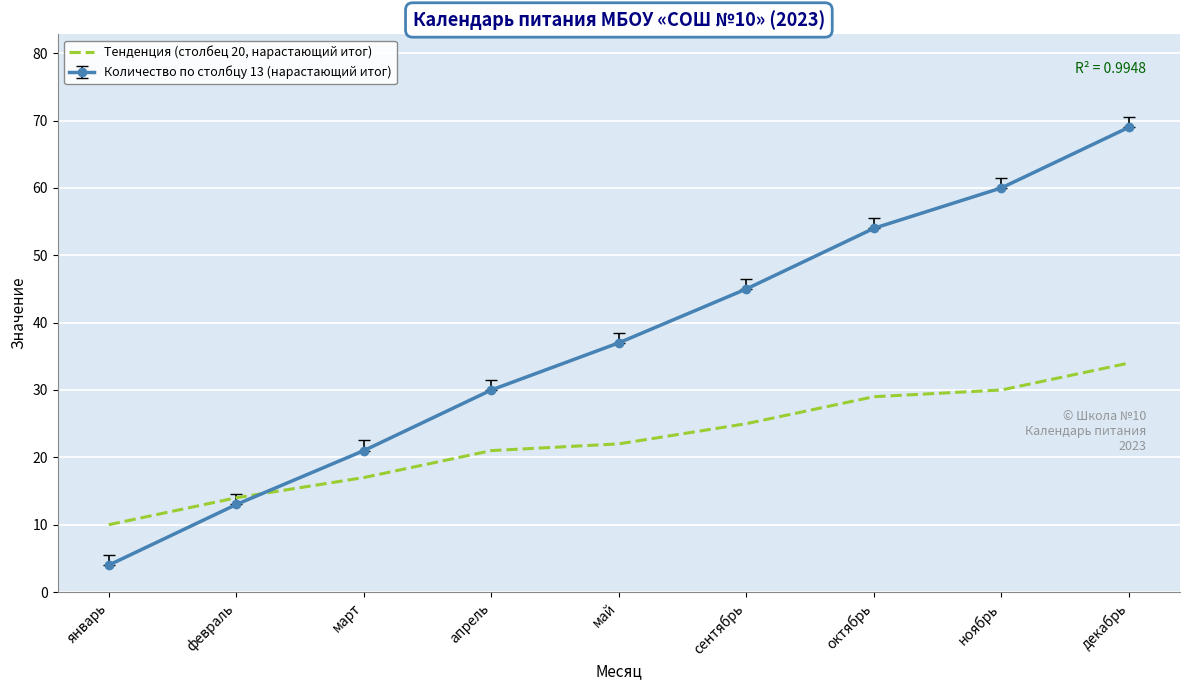

Which series changed the most between март and апрель?

Количество по столбцу 13 (нарастающий итог)